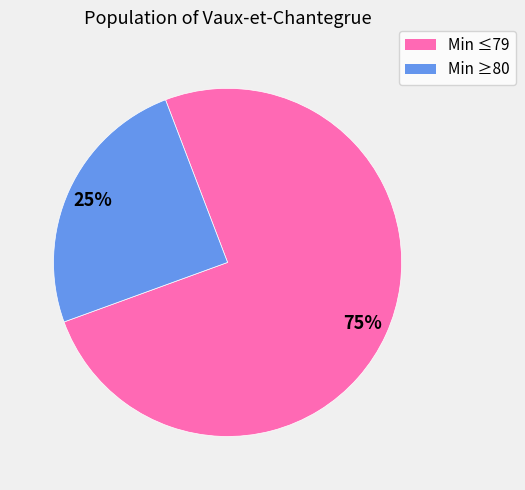

Does any single category account for the majority?

Yes